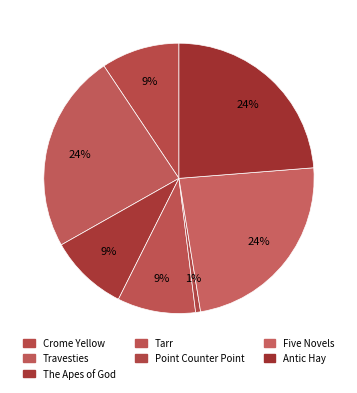

How many segments does this pie chart have?

7